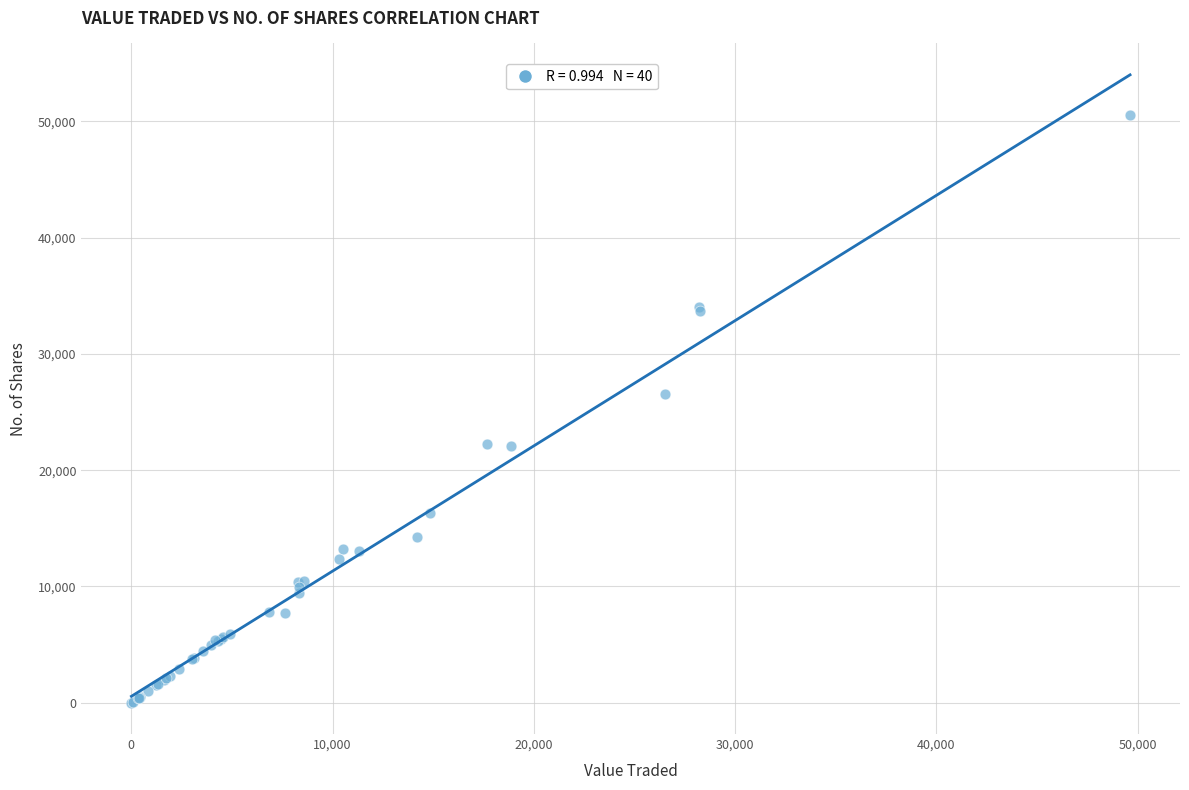

What Y value in the scatter plot is closest to 25270?

26557